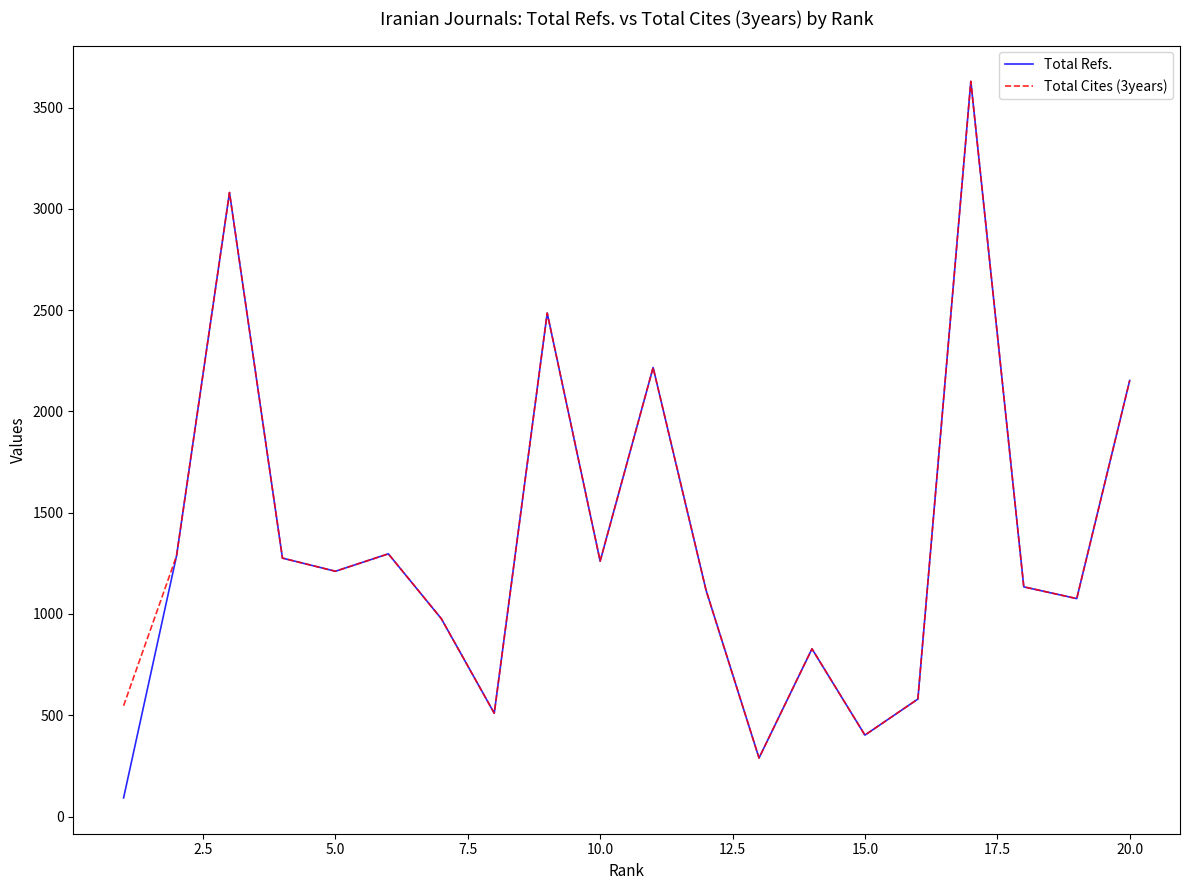

What is the lowest value of the Total Refs. series?

92